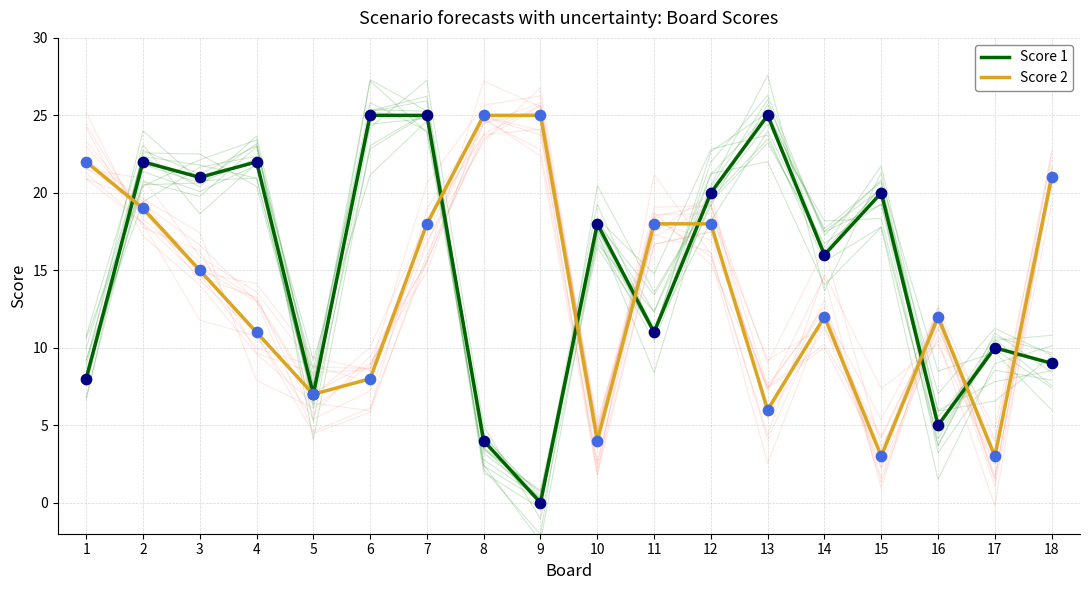

Which series has the widest spread of Y values?

Score 1